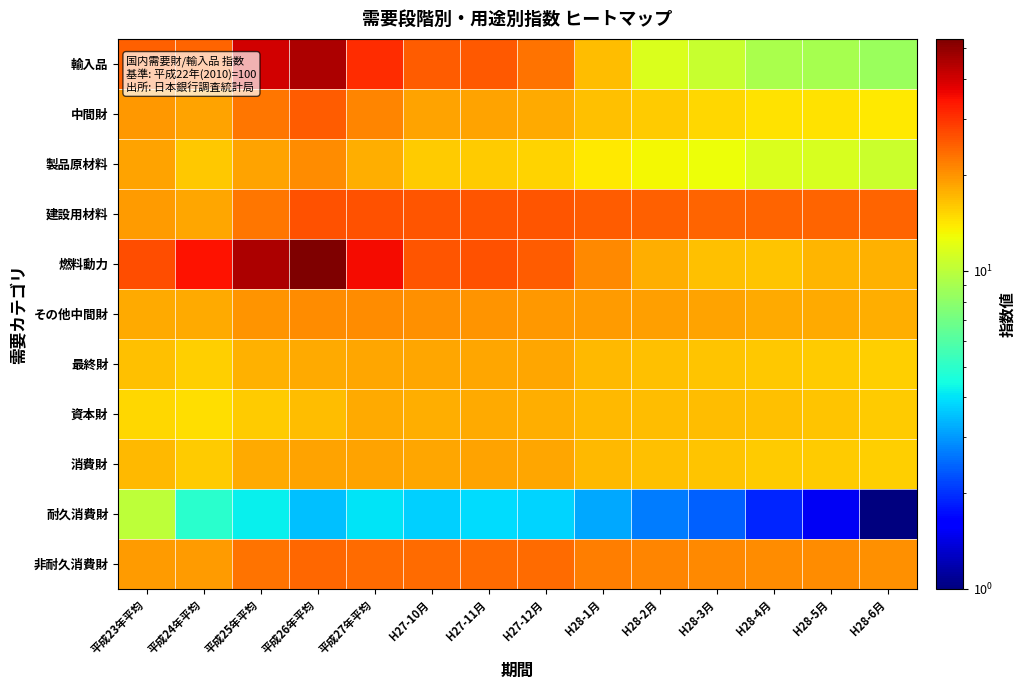

At H28-2月, list the series in order from largest to smallest.

建設用材料, 非耐久消費財, その他中間財, 燃料動力, 資本財, 最終財, 消費財, 中間財, 製品原材料, 輸入品, 耐久消費財